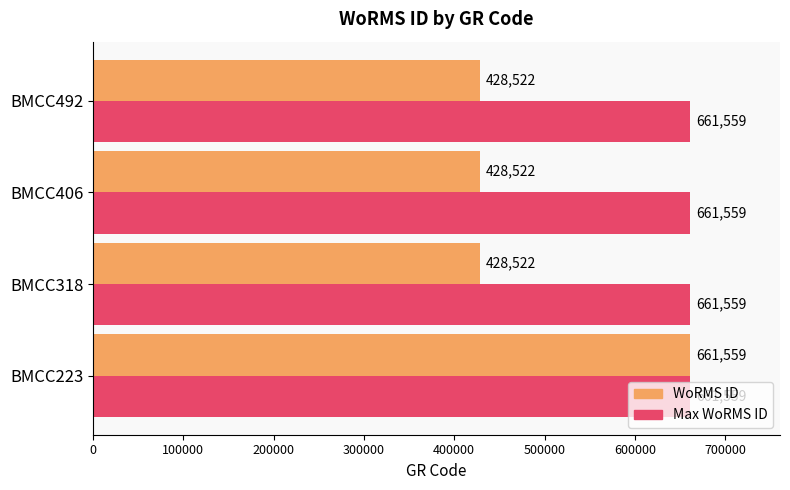

Which series has the largest total across all categories?

Max WoRMS ID